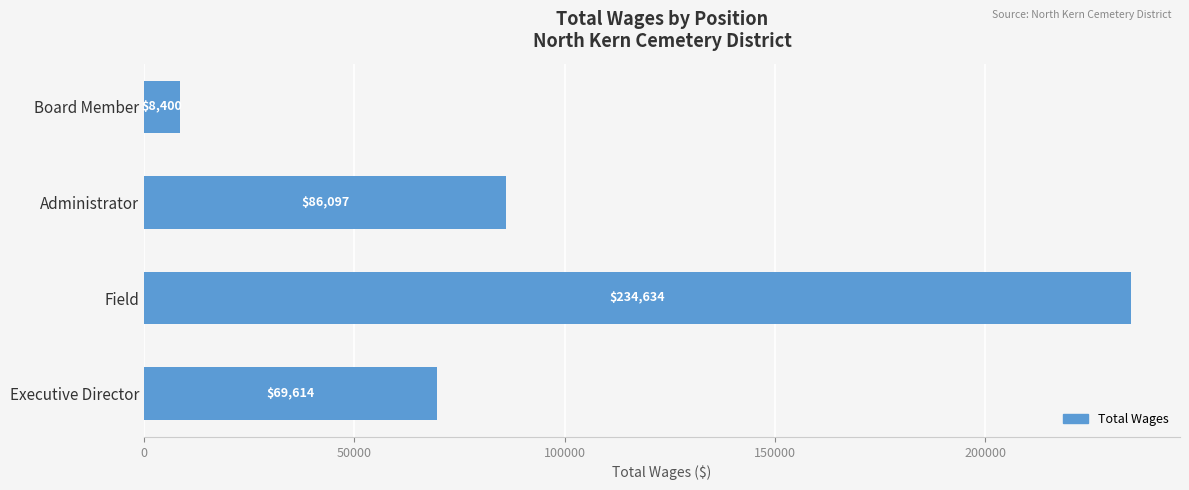

What is the difference between the maximum and minimum values?

226234